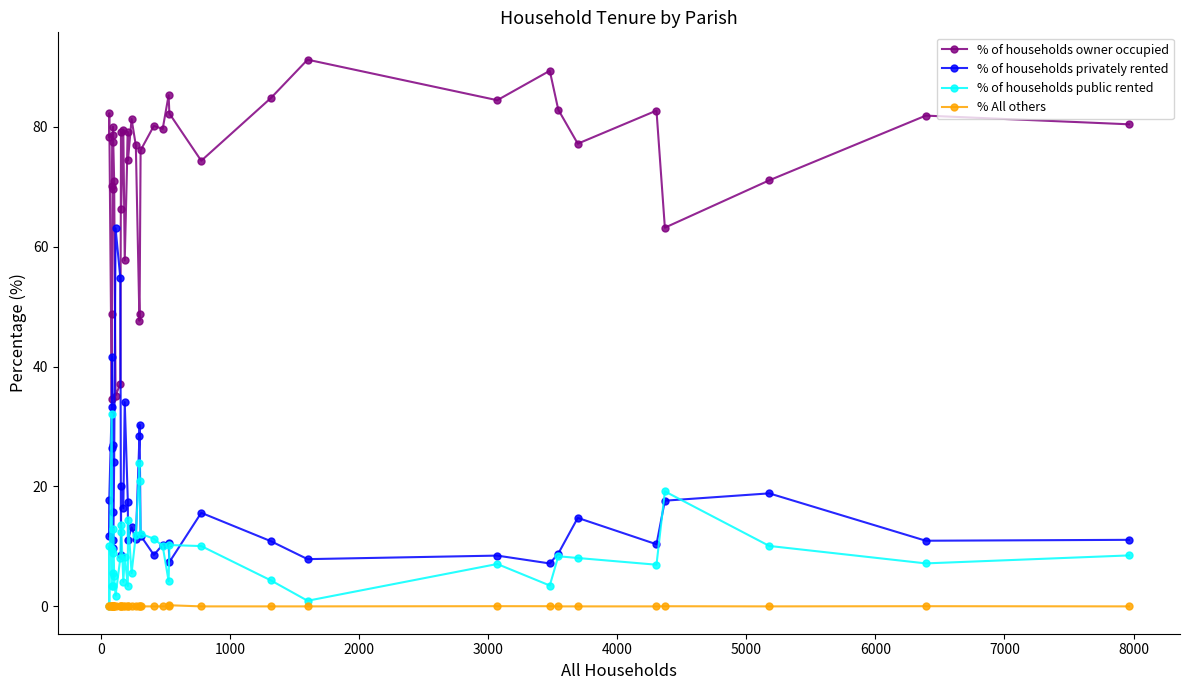

Rank the series by their maximum value, from lowest to highest.

% All others, % of households public rented, % of households privately rented, % of households owner occupied